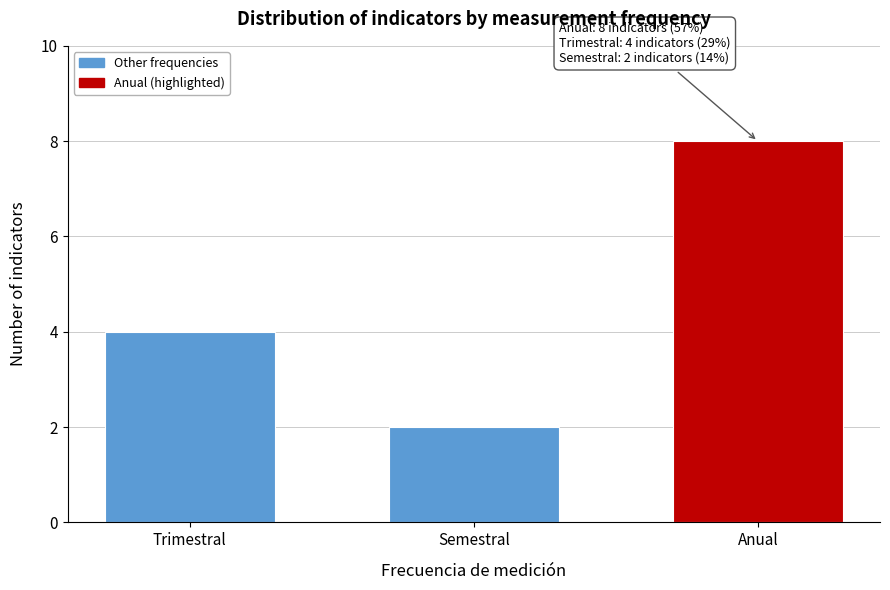

Reading left to right, what are all the values shown in this chart?

4	2	8